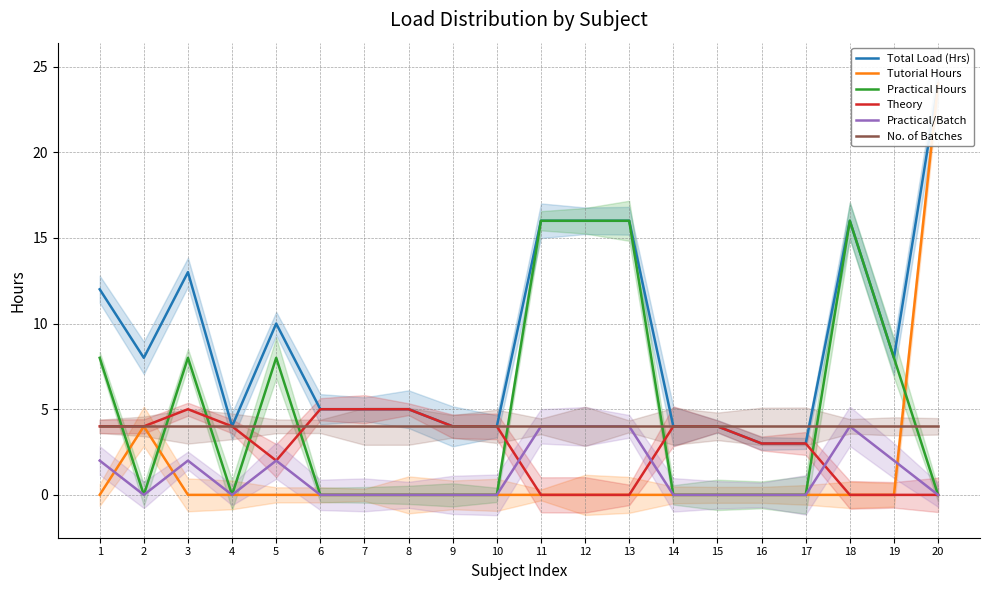

How many data points in Practical Hours are above 0?

8